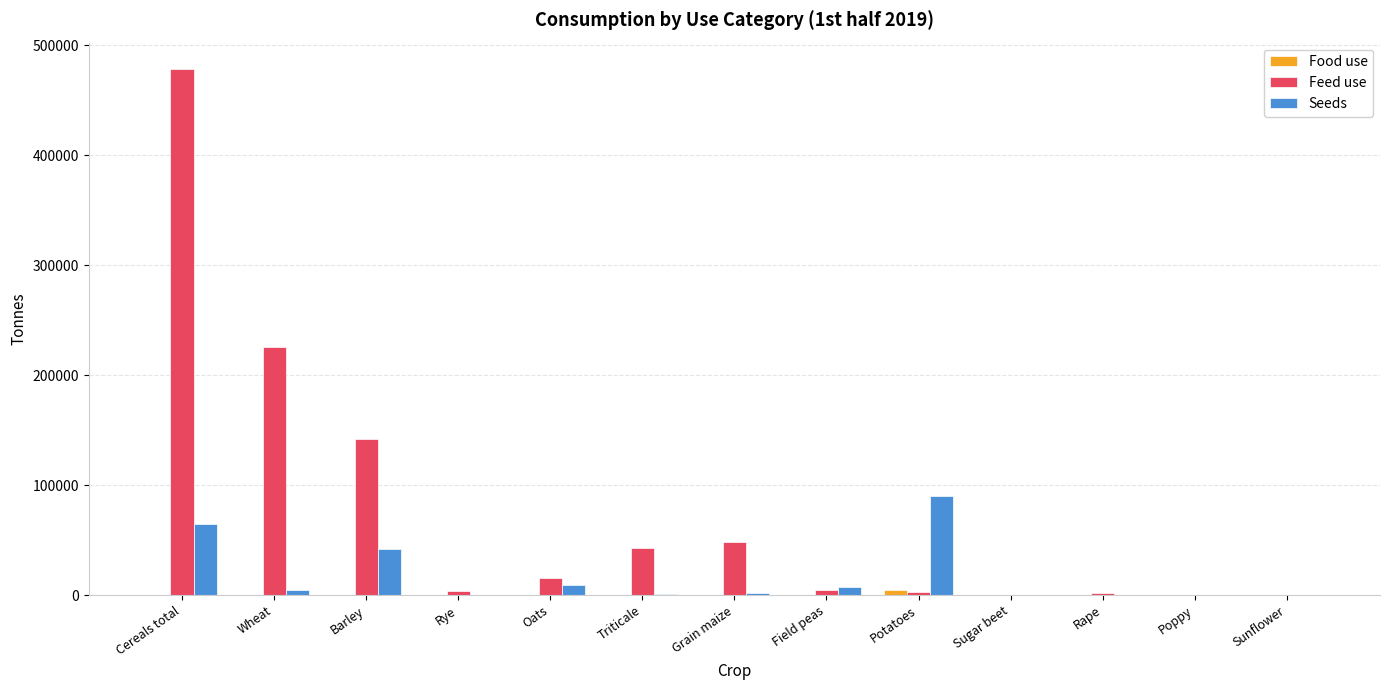

What is the greatest value displayed?

478657.9